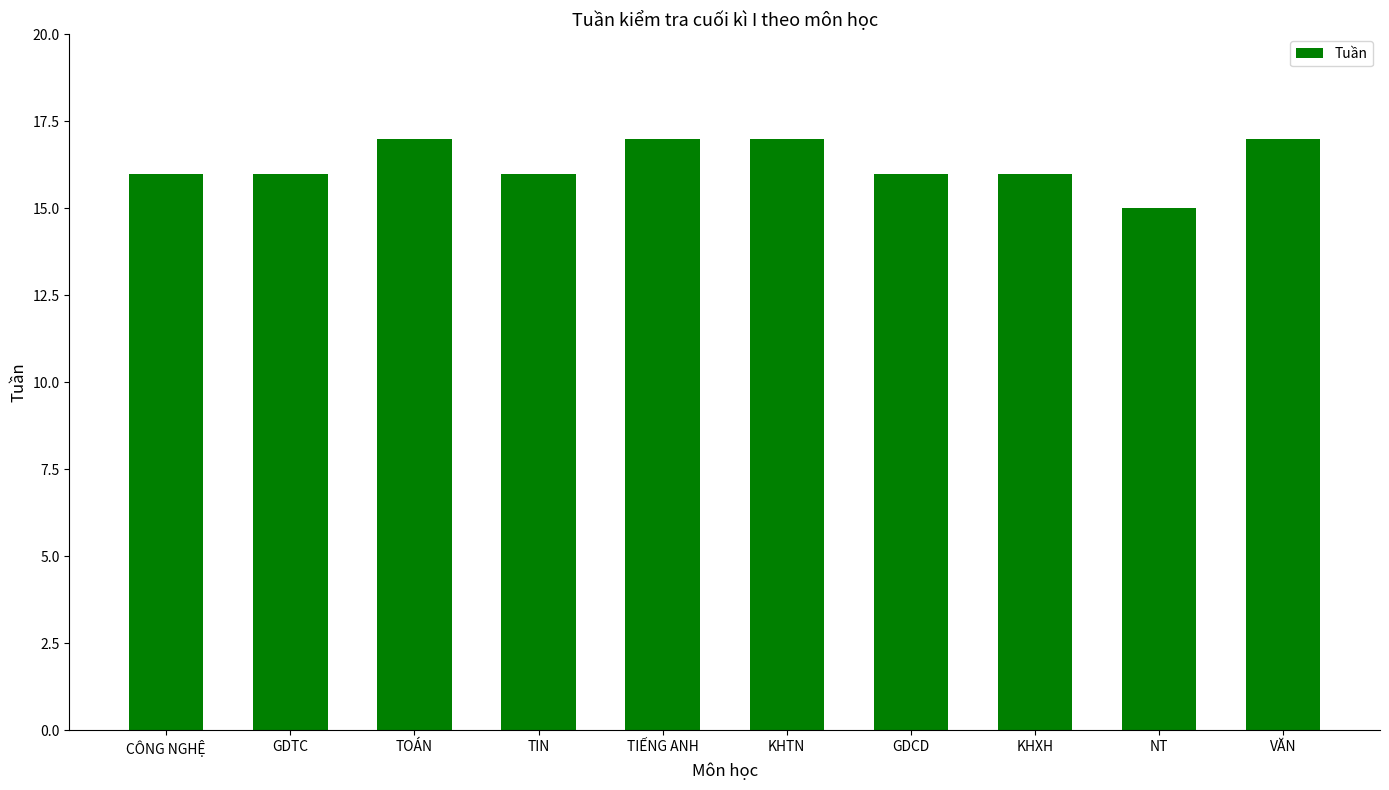

What is the smallest value displayed?

15